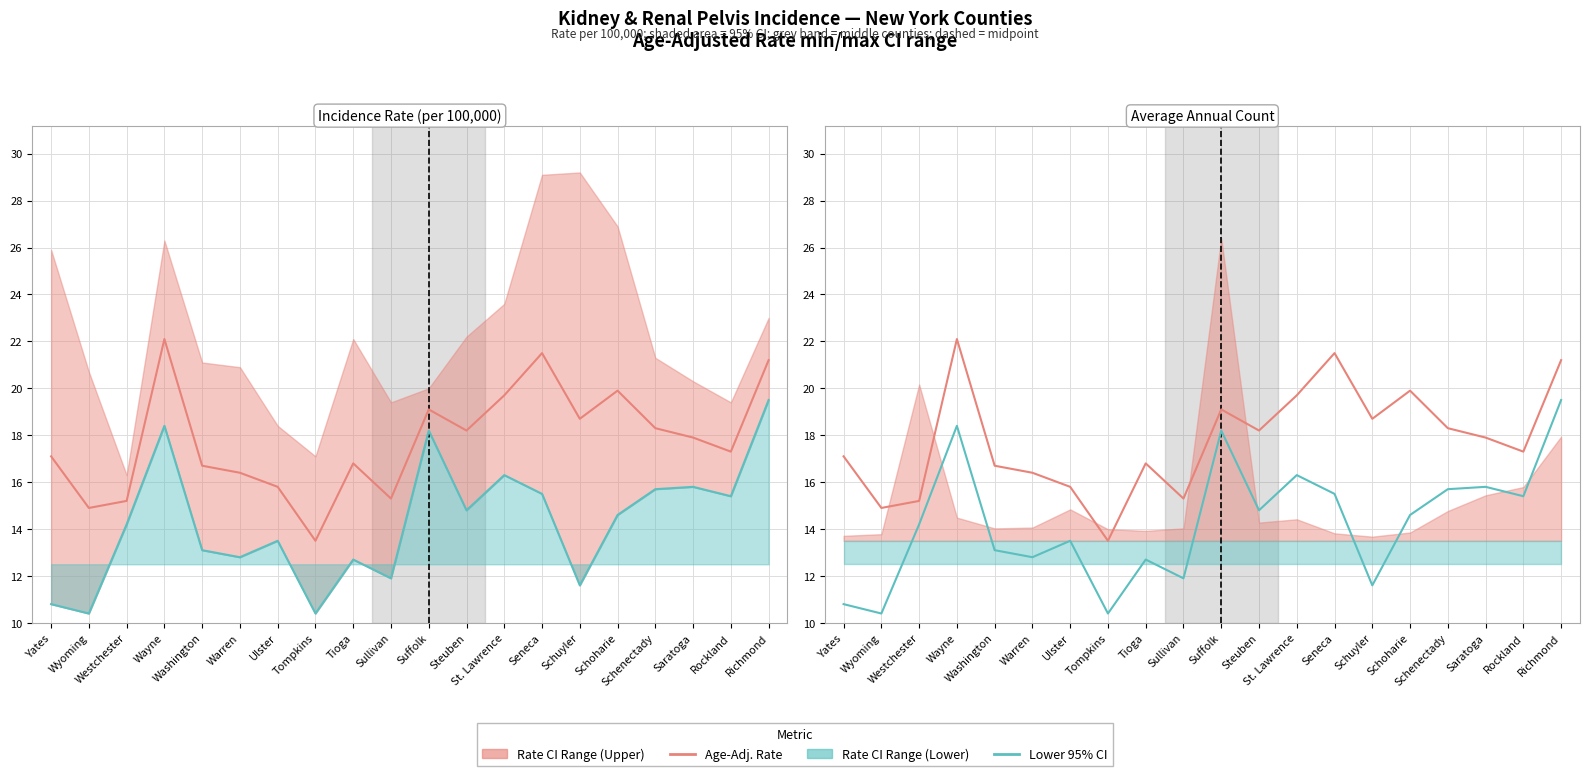

Does the chart have visible grid lines?

Yes